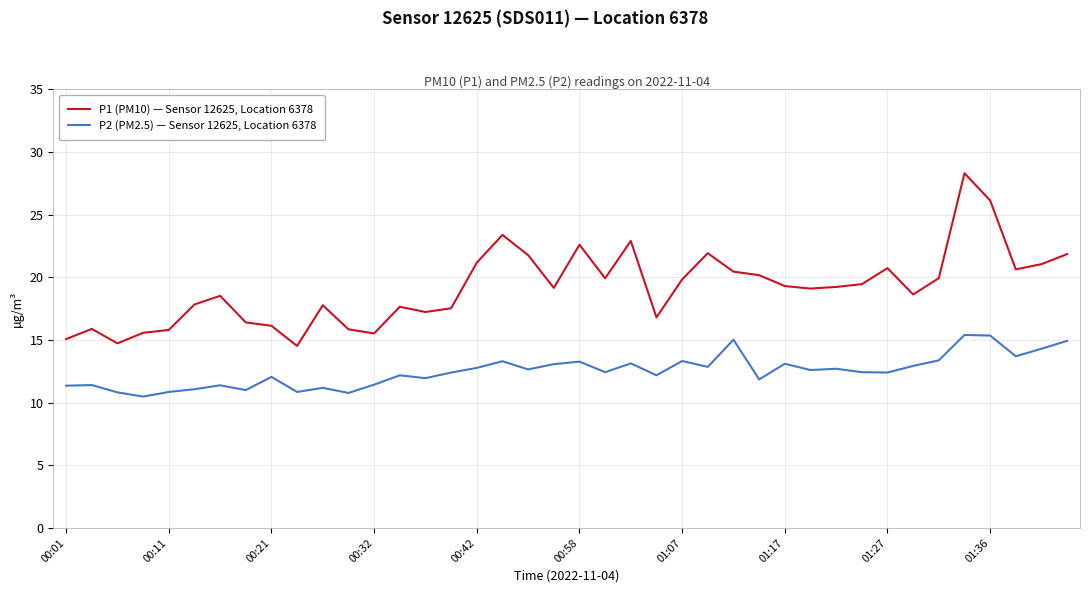

What is the difference between the maximum and minimum values in the P1 (PM10) — Sensor 12625, Location 6378 series?

13.8